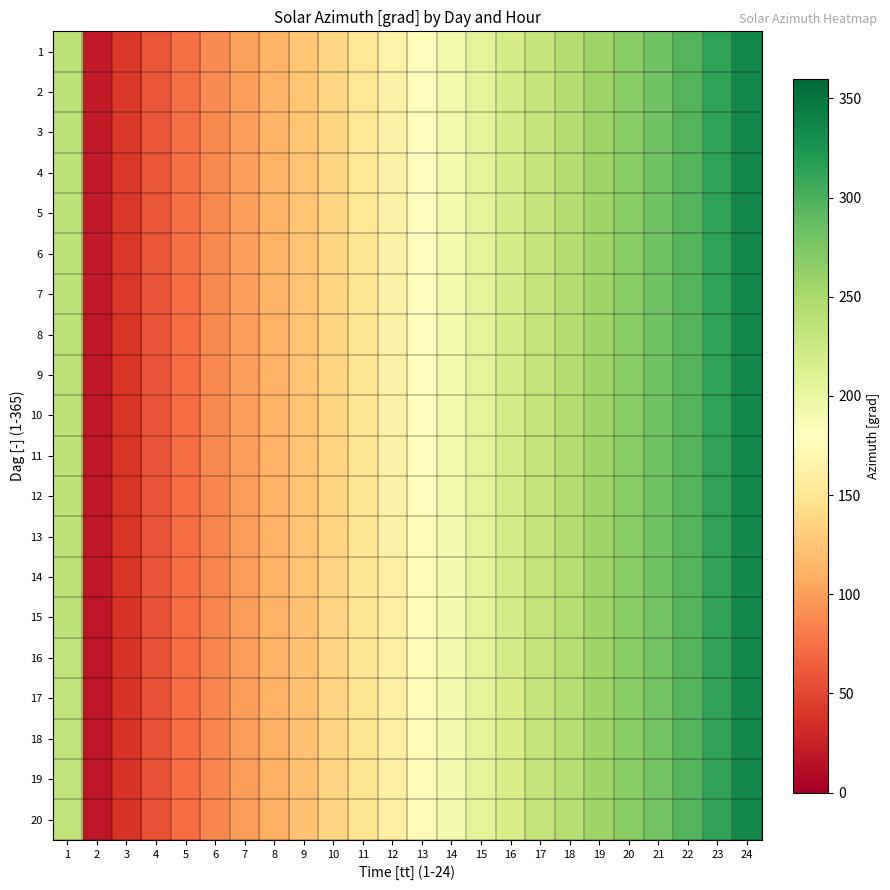

Which label corresponds to the largest value in the chart?

24